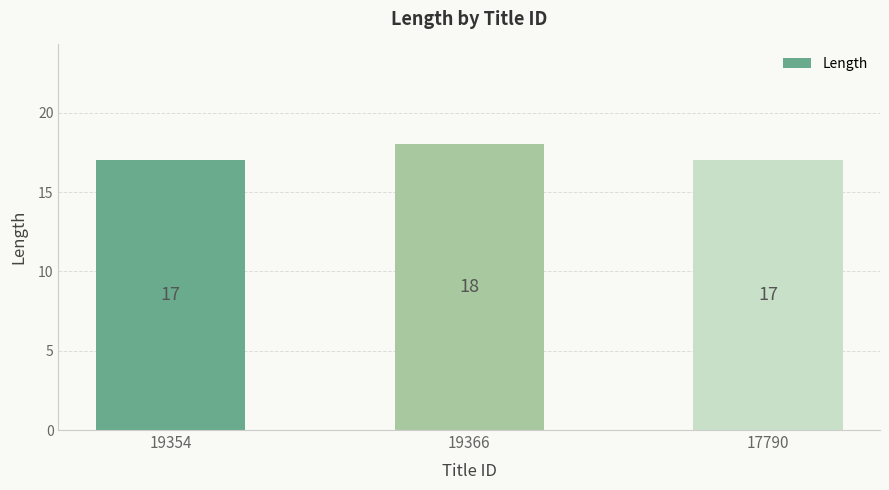

What is the change in value from 19354 to 19366?

+1